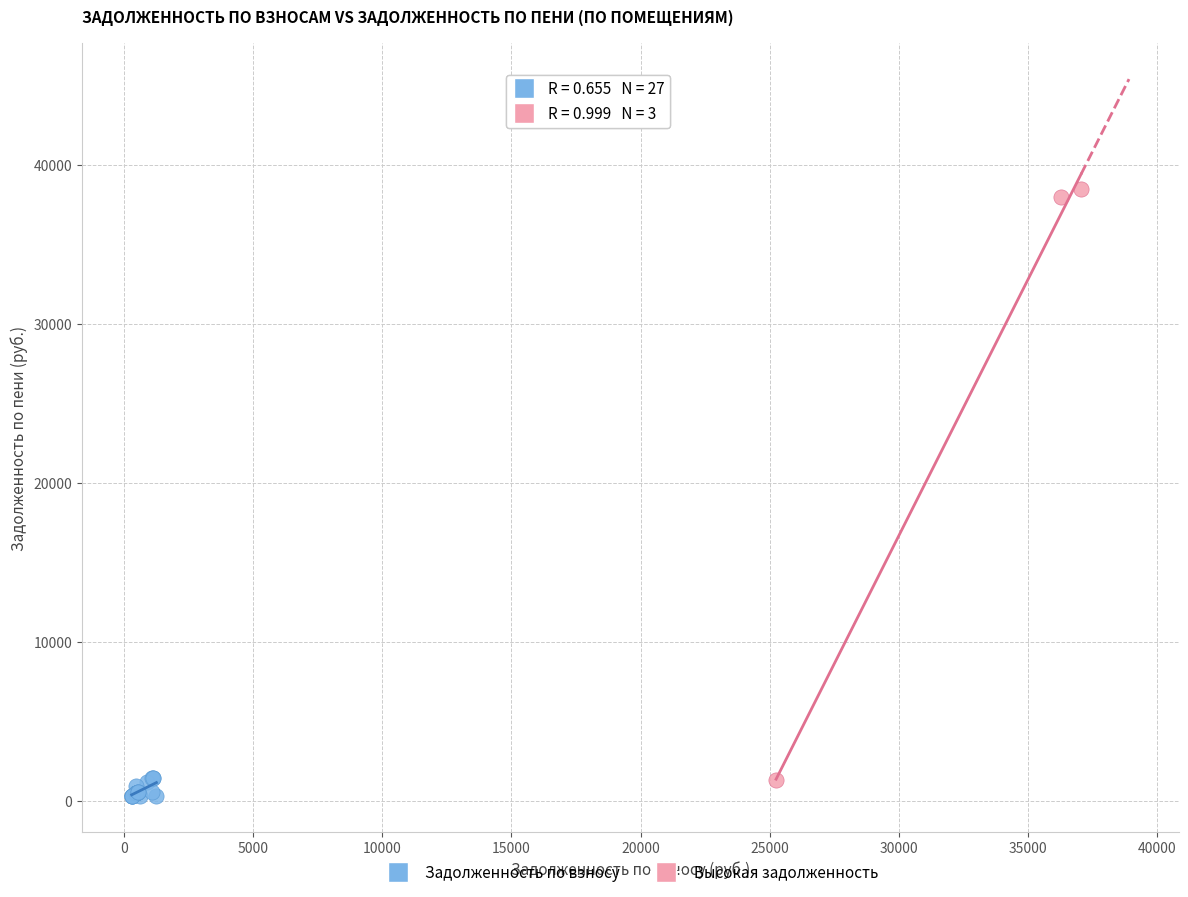

Which series has the widest spread of Y values?

Высокая задолженность